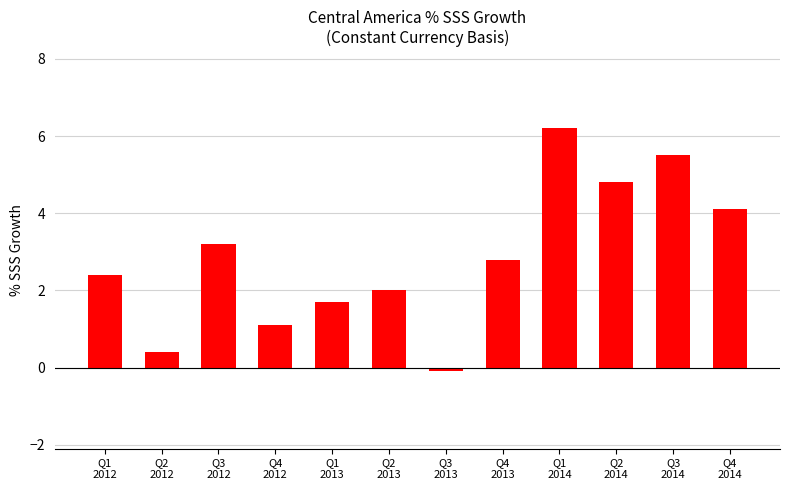

Reading left to right, what are all the values shown in this chart?

2.4	0.4	3.2	1.1	1.7	2.0	-0.1	2.8	6.2	4.8	5.5	4.1